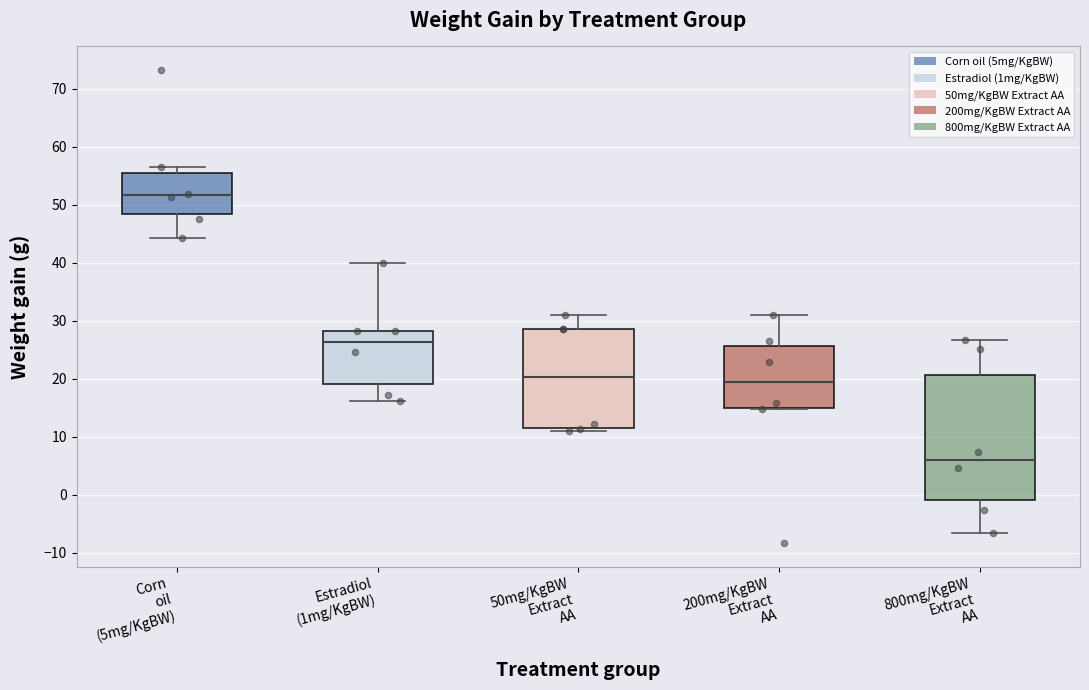

Reading left to right, transcribe this box plot: for each box, give where its median line is, the range the box spans, and where its two whiskers end, as read against the y-axis. The values are not printed on the chart, so give them approximately, as read against the axis.

Corn oil (5mg/KgBW): median 52, box 48 to 55, whiskers 44 to 57
Estradiol (1mg/KgBW): median 26, box 19 to 28, whiskers 16 to 40
50mg/KgBW Extract AA: median 20, box 12 to 29, whiskers 11 to 31
200mg/KgBW Extract AA: median 19, box 15 to 26, whiskers 15 to 31
800mg/KgBW Extract AA: median 6, box -1 to 21, whiskers -7 to 27